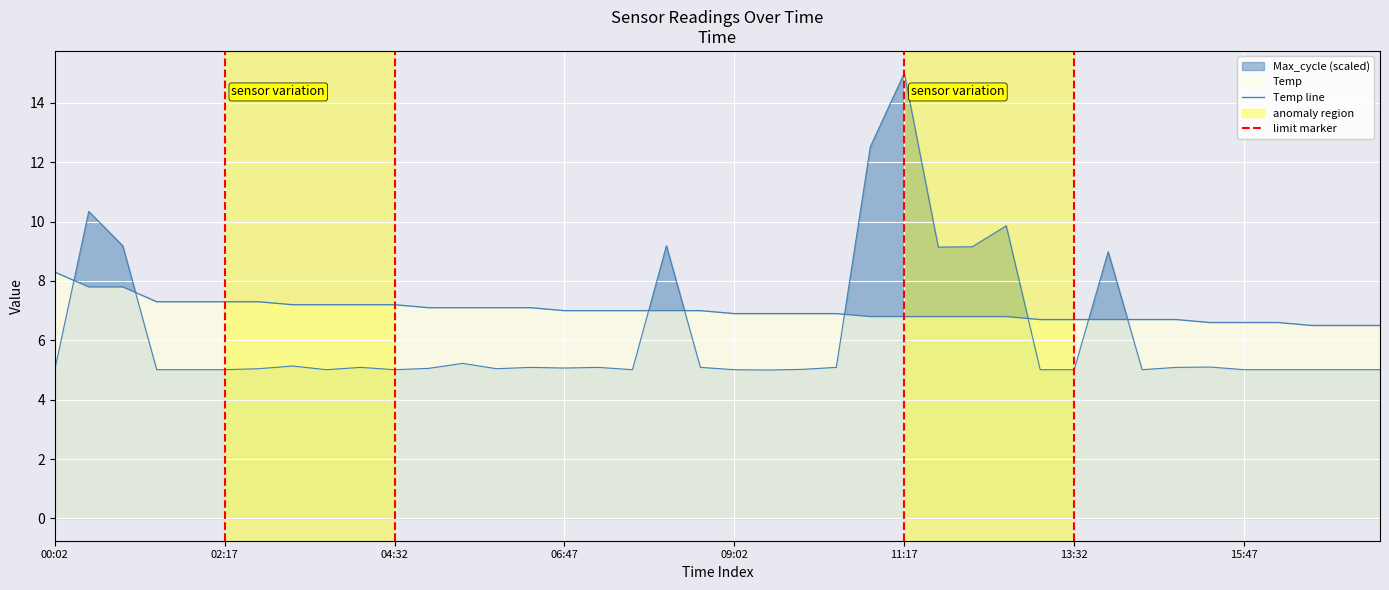

Which series has the largest total across all categories?

Temp